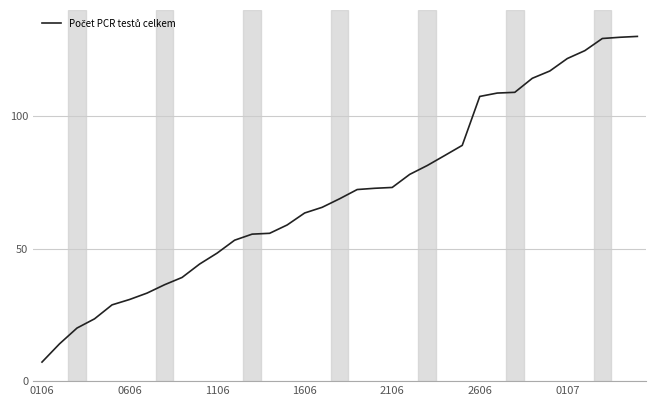

What is the difference between the maximum and minimum values?

122.8